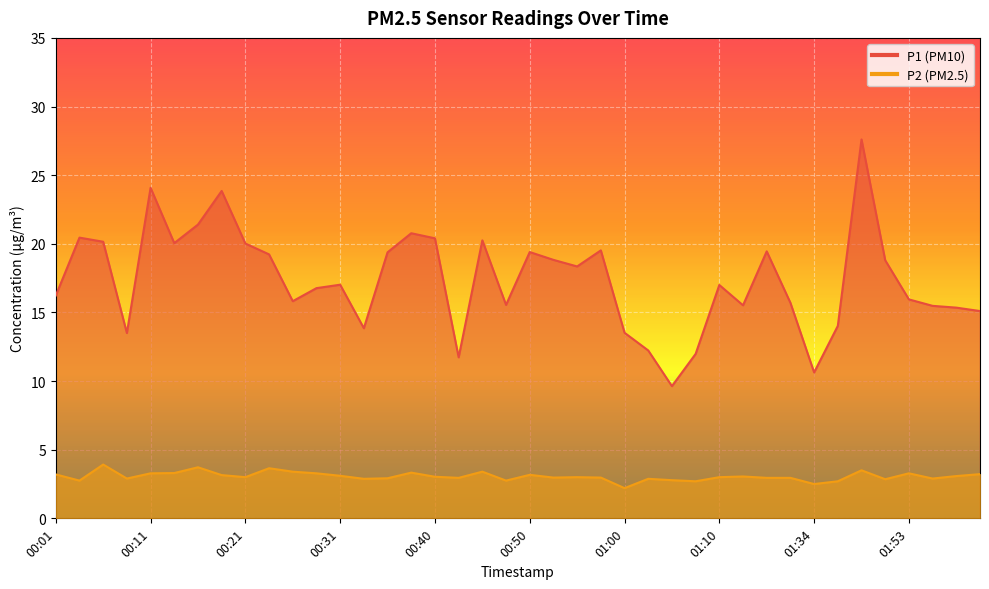

At which category is the sum across all series the highest?

01:39